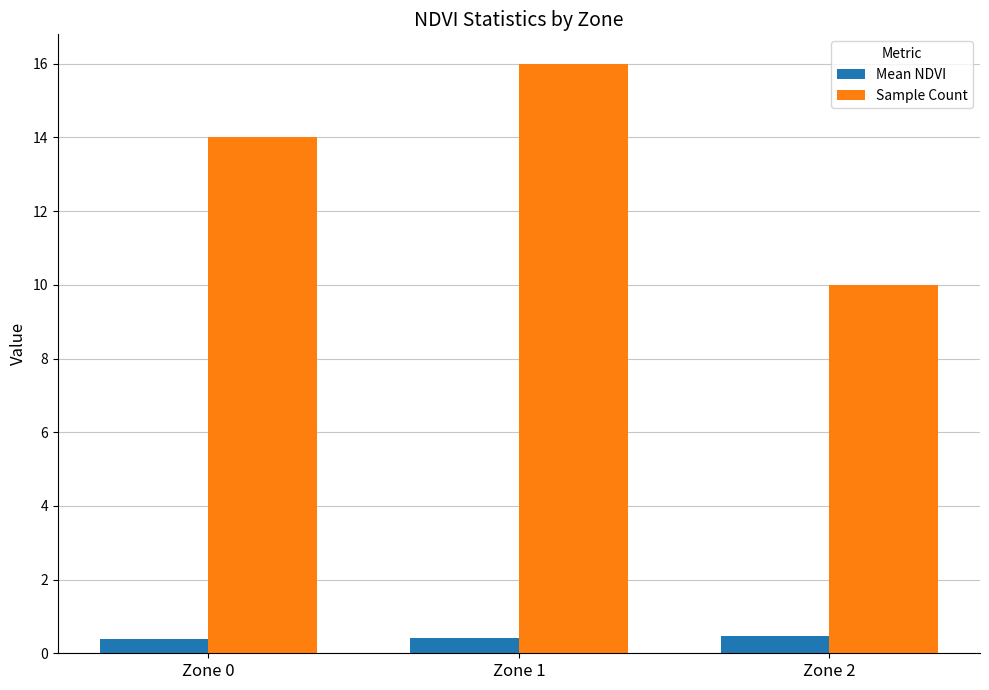

What is the sum of the Sample Count values at Zone 1 and Zone 0?

30.0